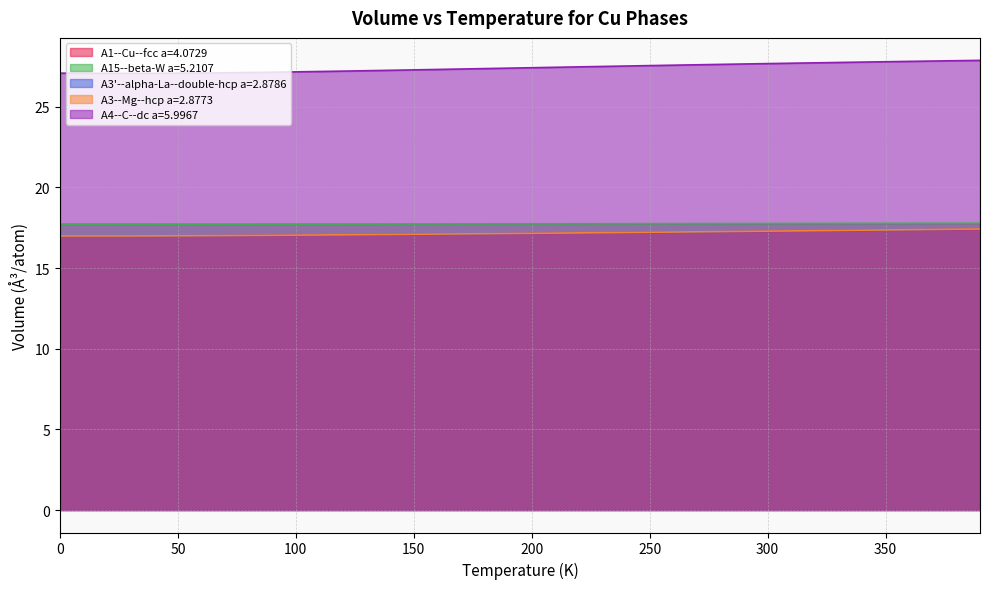

True or false: A3'--alpha-La--double-hcp a=2.8786 has more than 0 interior local peaks.

False